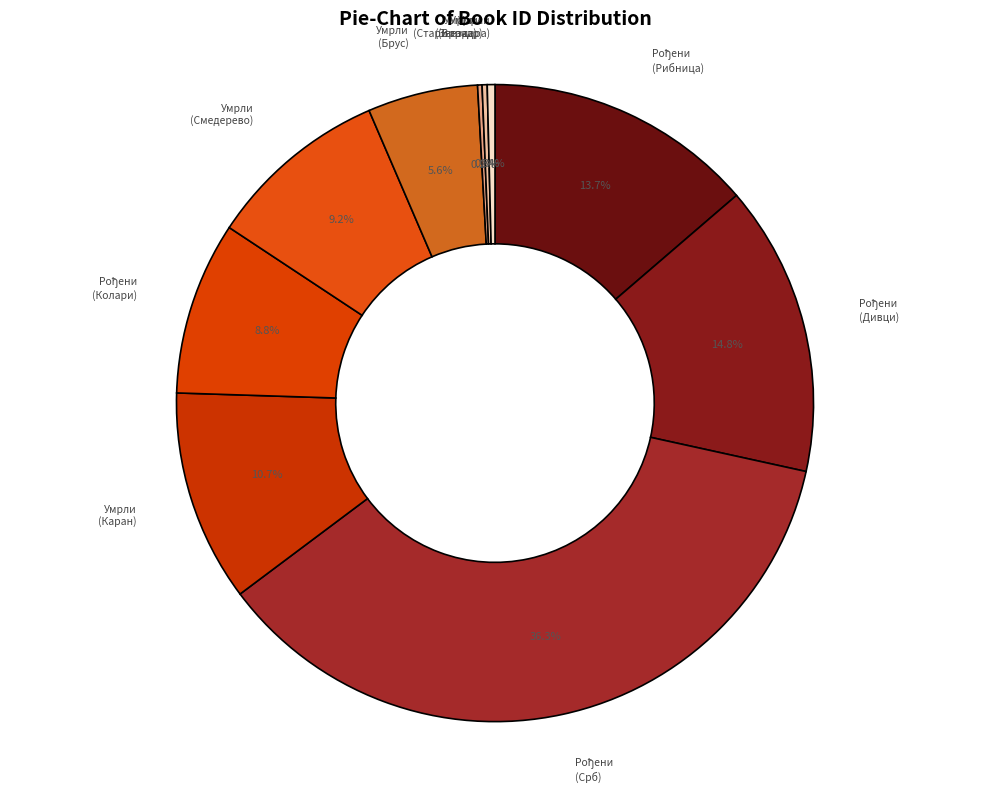

Is there any slice that represents more than half of the pie?

No